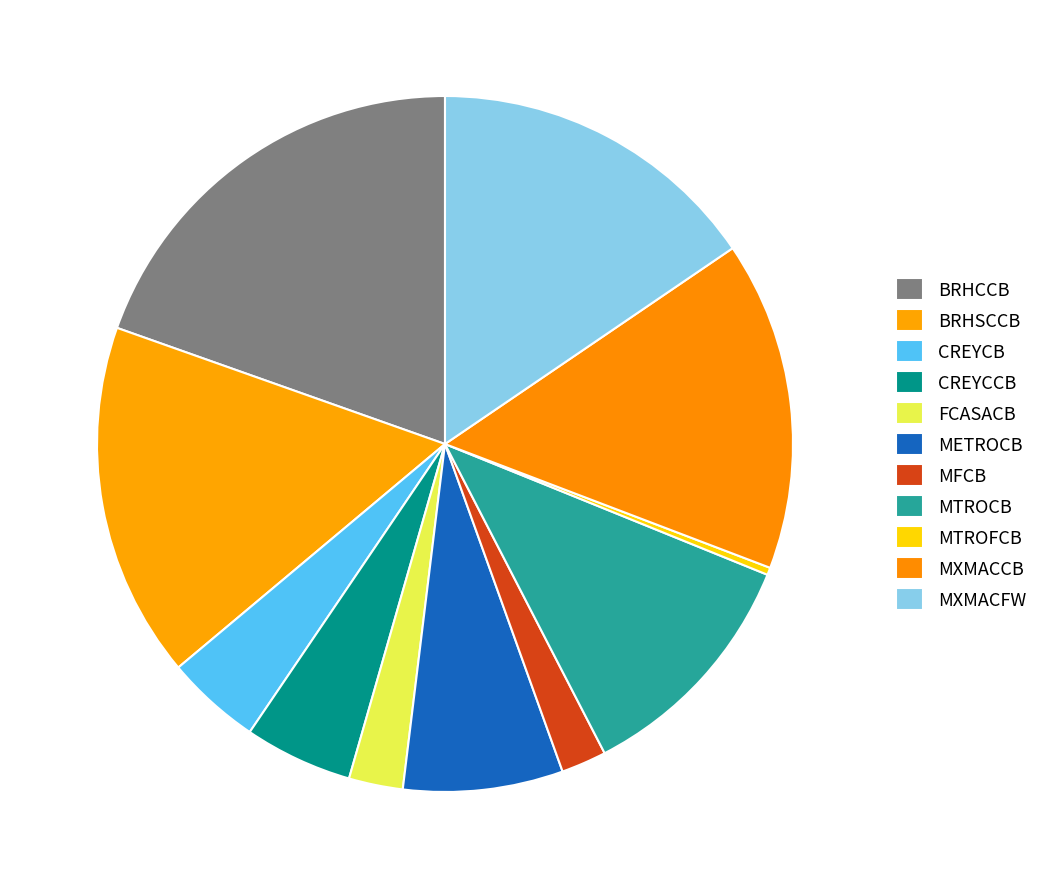

How many slices are in this pie chart?

11